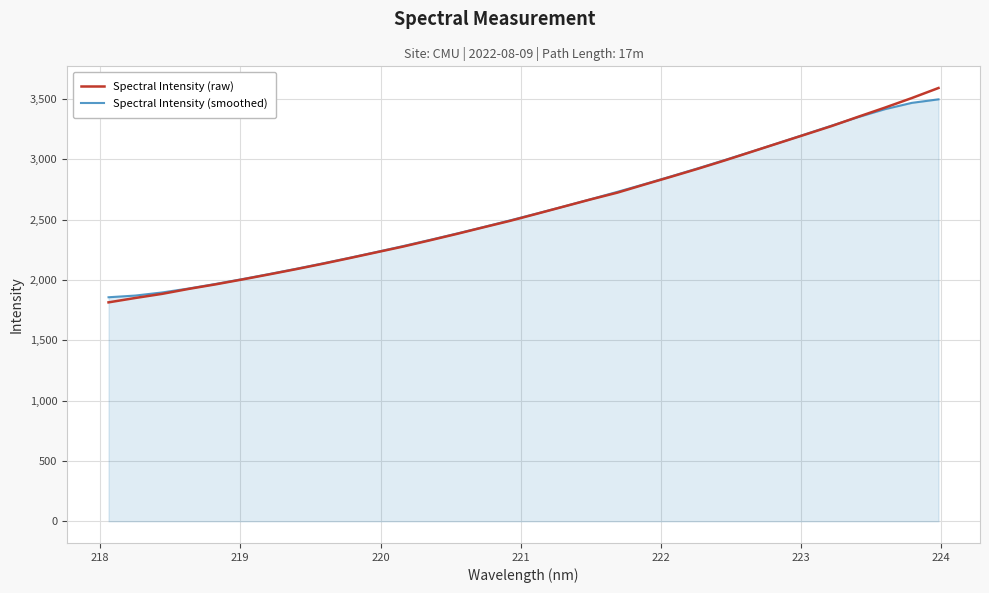

Does the chart display data point markers on the line(s)?

No